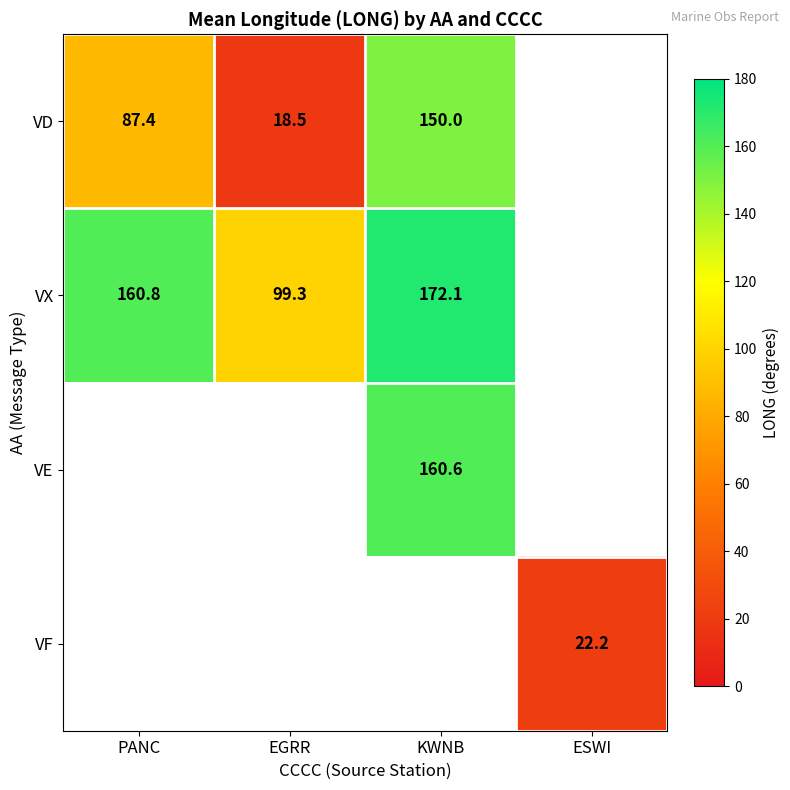

The value of VX at KWNB is 172.1. True or false?

True